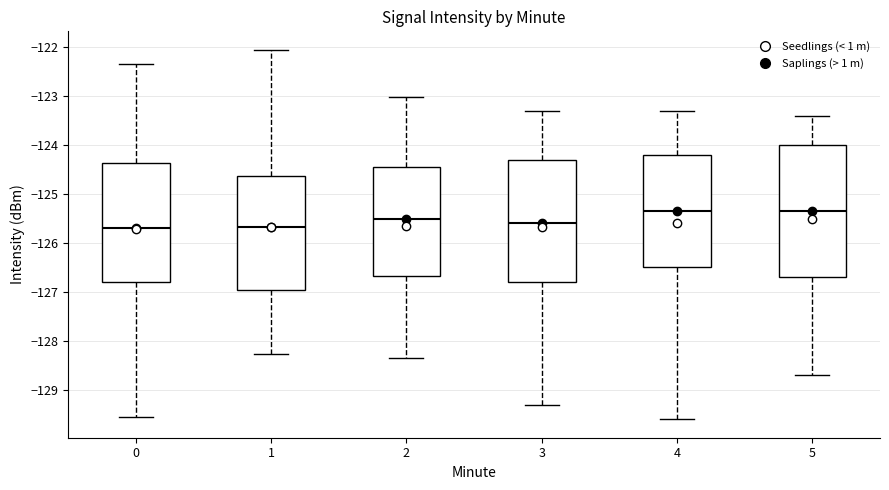

Reading left to right, transcribe this box plot: for each box, give where its median line is, the range the box spans, and where its two whiskers end, as read against the y-axis. The values are not printed on the chart, so give them approximately, as read against the axis.

0: median -125.7, box -126.8 to -124.4, whiskers -129.6 to -122.3
1: median -125.7, box -127.0 to -124.6, whiskers -128.3 to -122.1
2: median -125.5, box -126.7 to -124.5, whiskers -128.3 to -123.0
3: median -125.6, box -126.8 to -124.3, whiskers -129.3 to -123.3
4: median -125.3, box -126.5 to -124.2, whiskers -129.6 to -123.3
5: median -125.3, box -126.7 to -124.0, whiskers -128.7 to -123.4